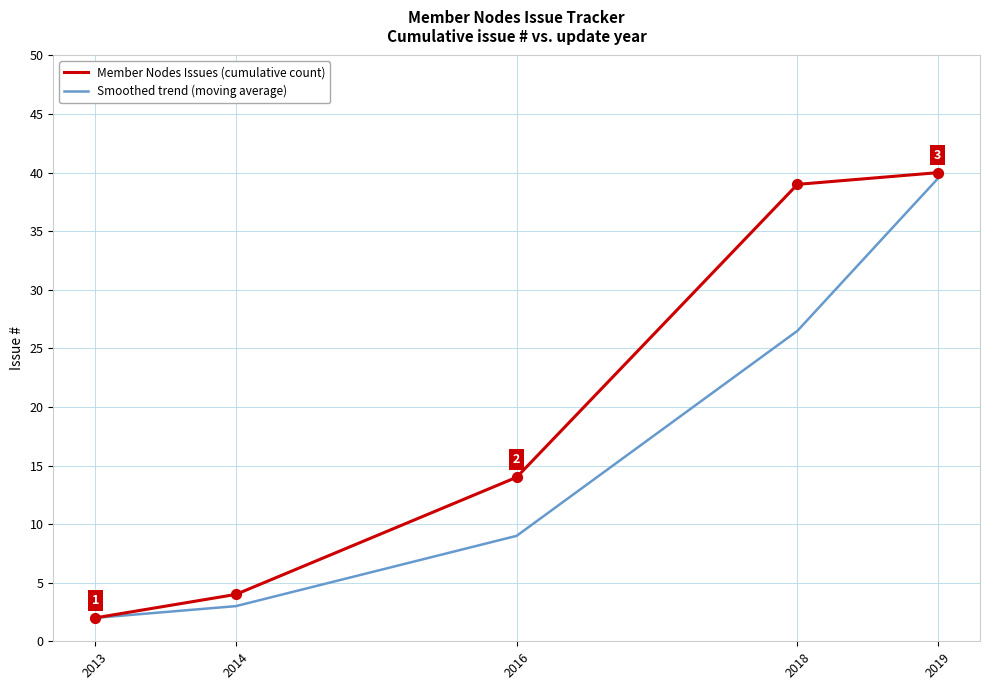

What is the total value across all series at 2016?

23.0